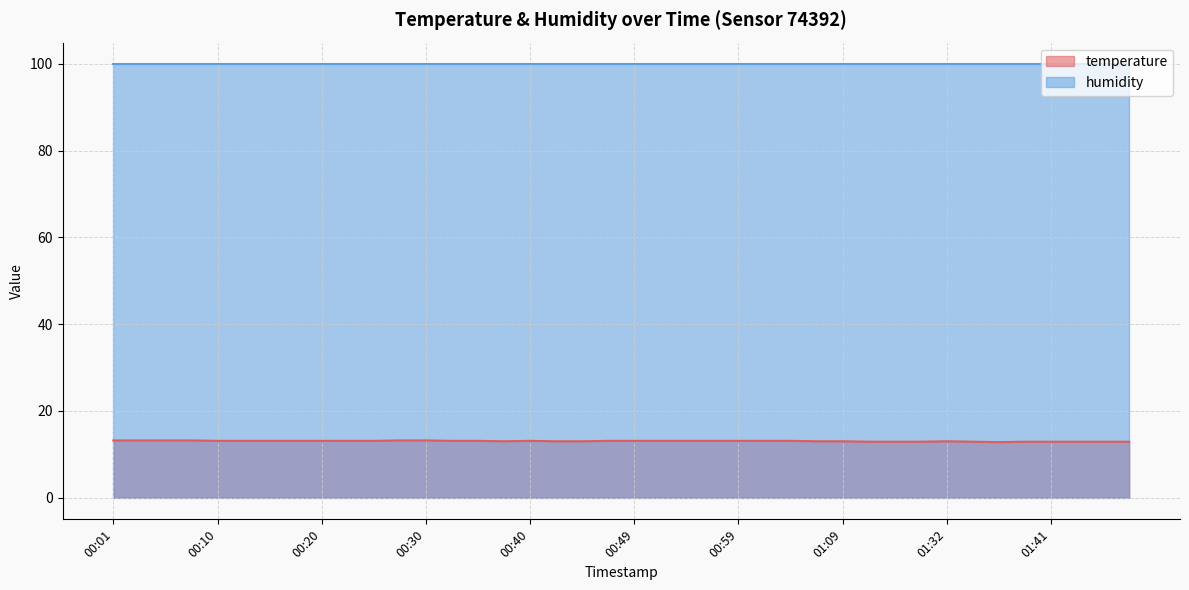

Does the chart display data point markers on the line(s)?

No